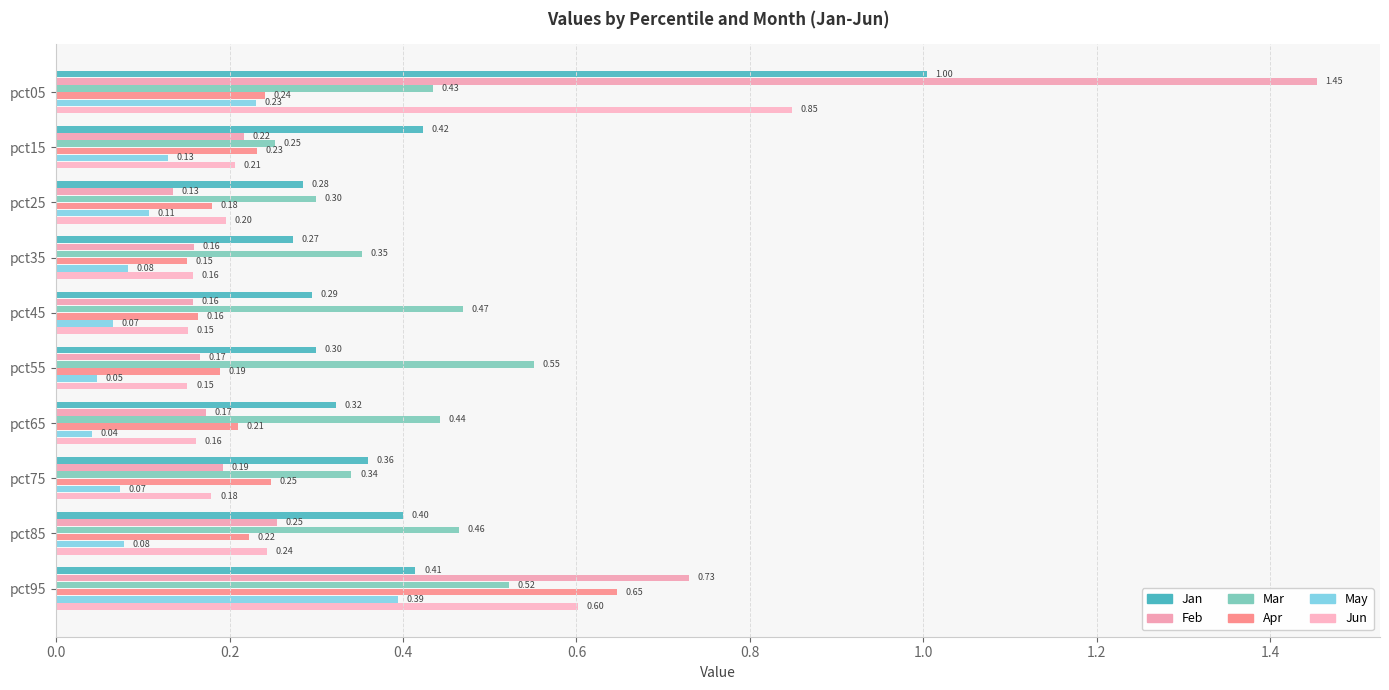

Which category has the lowest value in the Apr series?

pct35